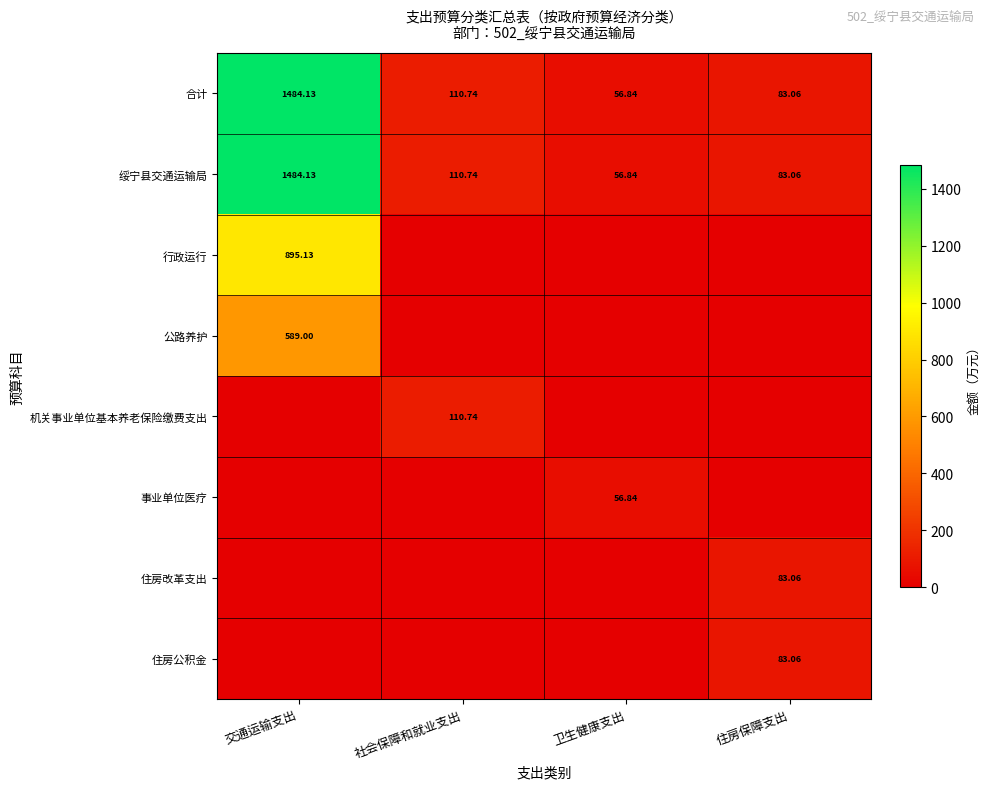

At which label does 绥宁县交通运输局 reach its minimum?

卫生健康支出